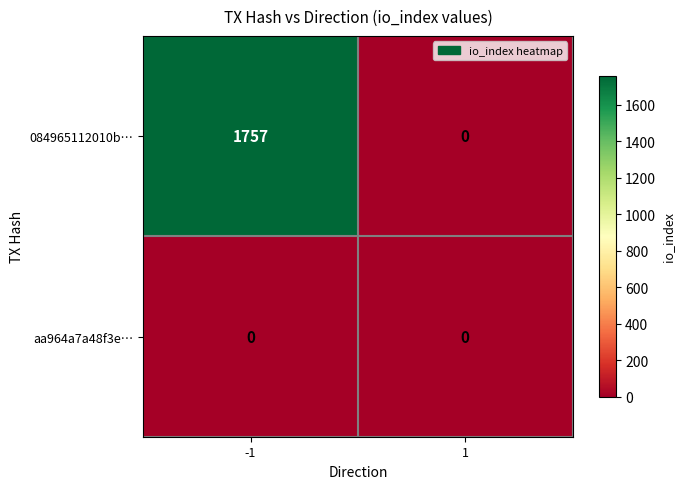

What is the maximum value for 084965112010b…?

1757